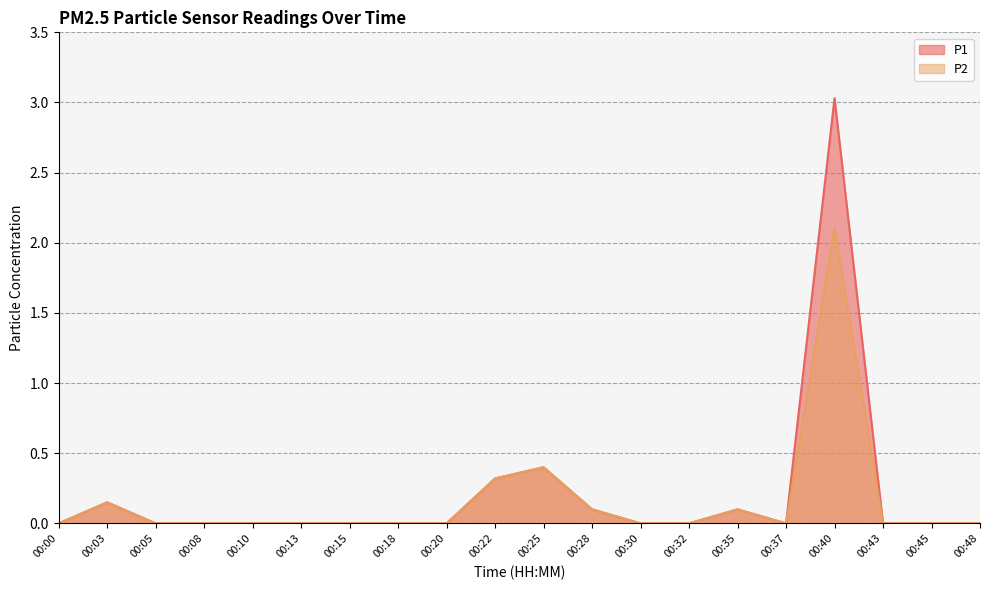

What is the difference between the maximum and second lowest values in the P2 series?

2.1